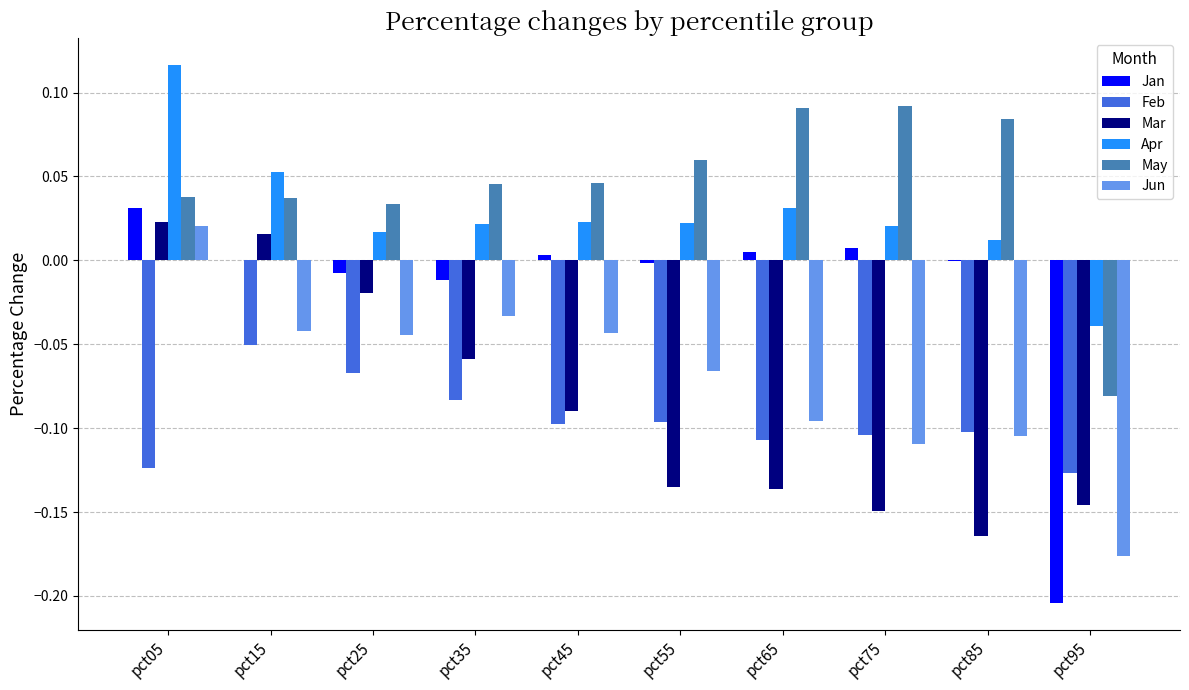

What is the sum of all Jun values?

-0.7